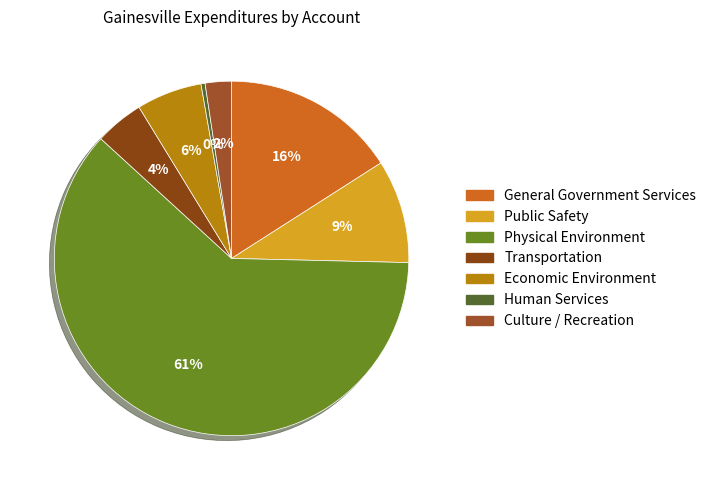

Is it true that Public Safety is 1% of the pie?

False